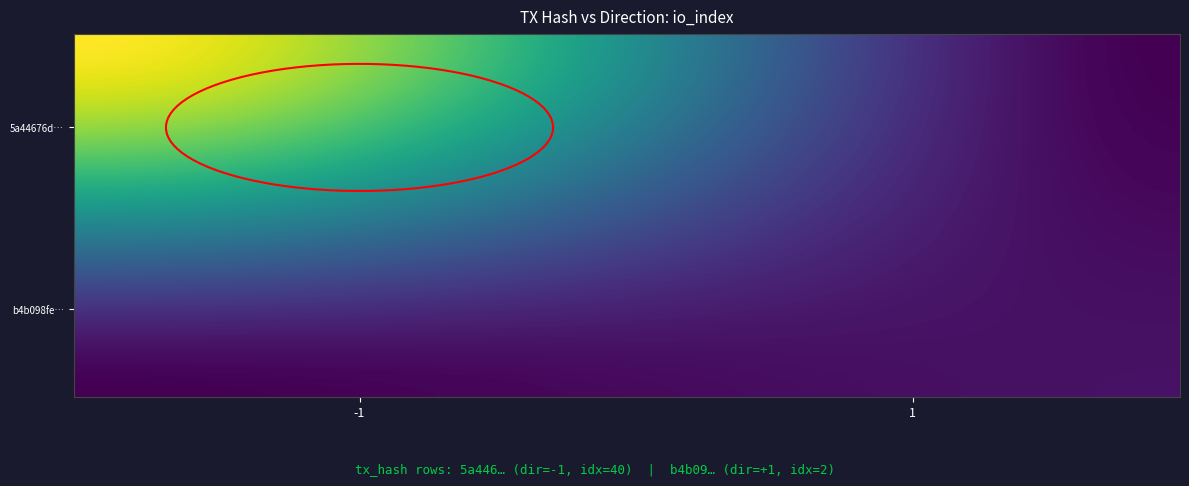

The value of b4b098fe3d462ac5dbd8b0d0fea79f097193a18 at direction is 1. True or false?

True